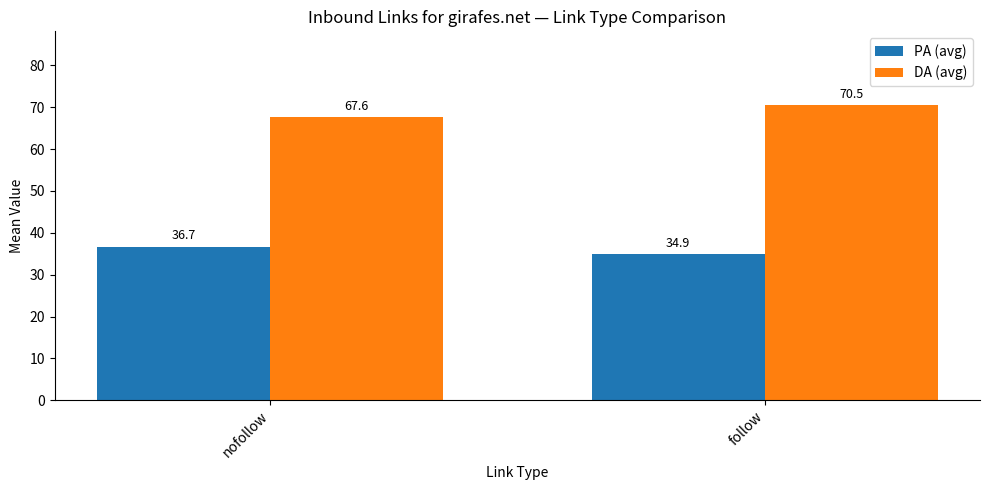

Reading left to right, transcribe all the data shown in this chart.

PA (avg): nofollow=36.7	follow=34.9
DA (avg): nofollow=67.6	follow=70.5